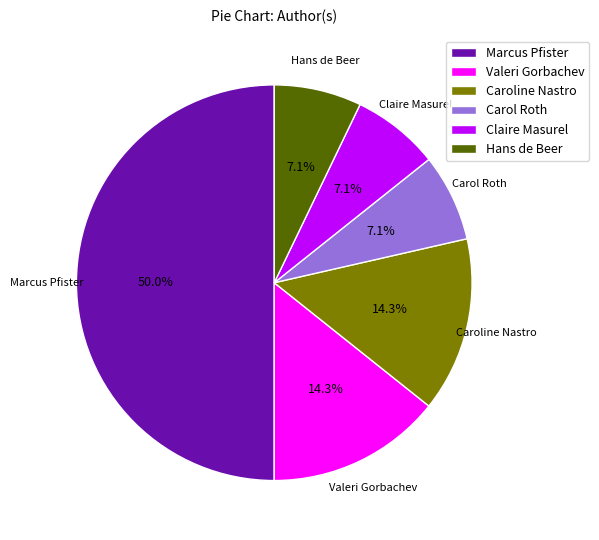

To the nearest percent, what percentage of the pie is Caroline Nastro?

14%